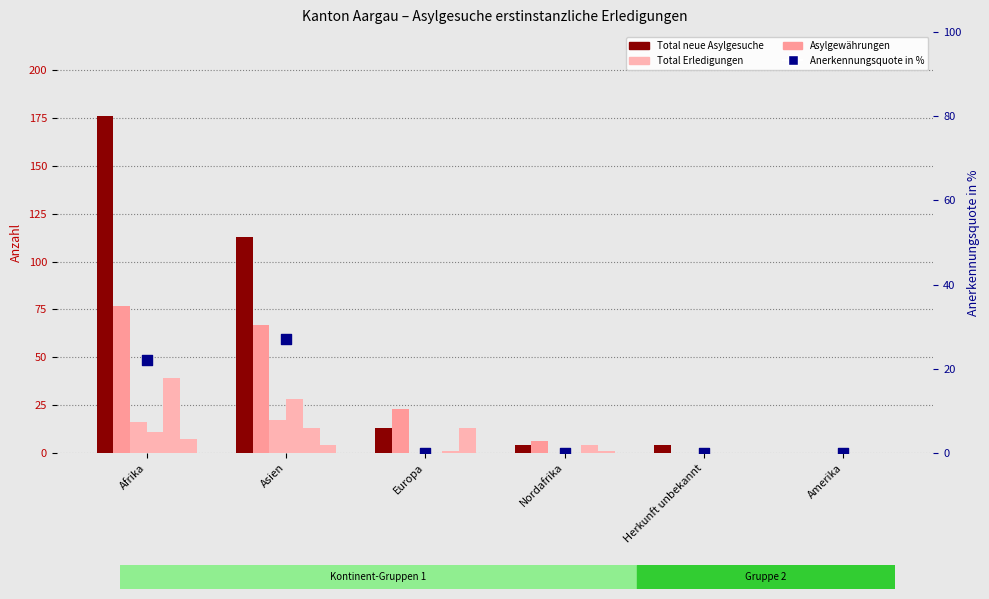

Which series contains the highest Y value?

Total neue Asylgesuche